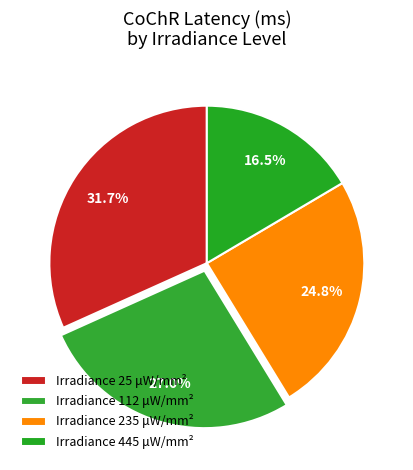

Which category has the biggest portion of the pie?

25